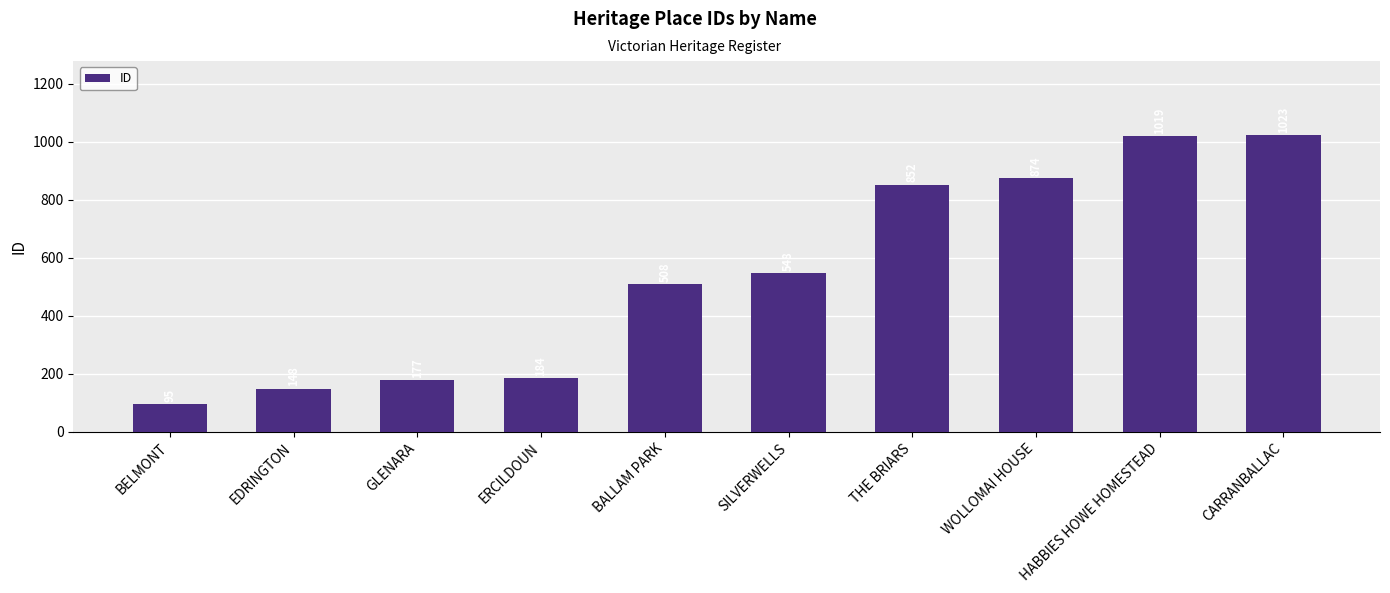

Are the bars grouped side by side (vs. stacked)?

No